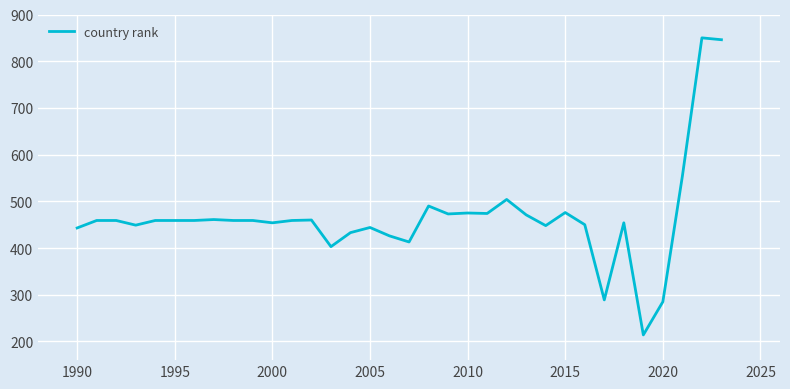

What is the maximum value shown in the chart?

850